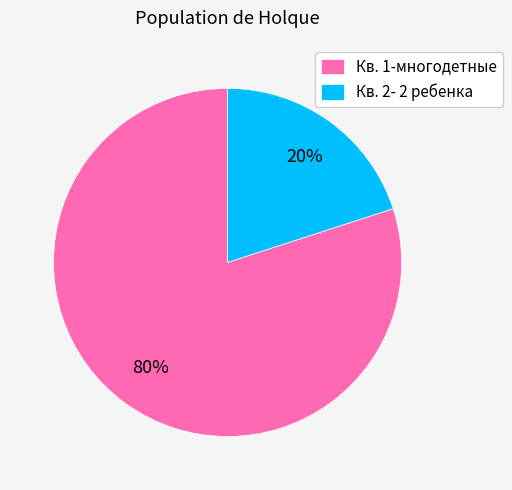

Combined, do Кв. 2- 2 ребенка and Кв. 1-многодетные account for over 50%?

Yes